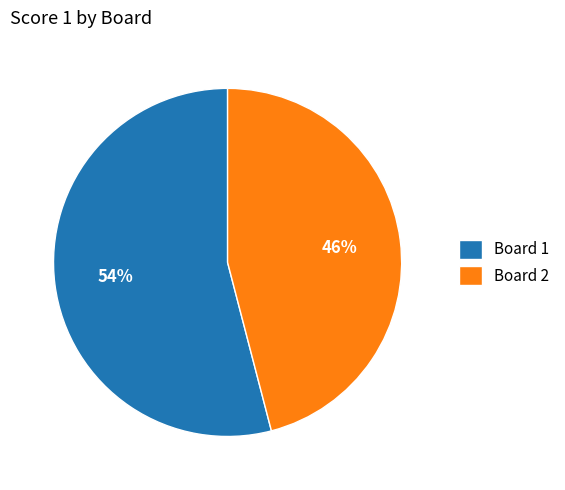

How many slices are in this pie chart?

2